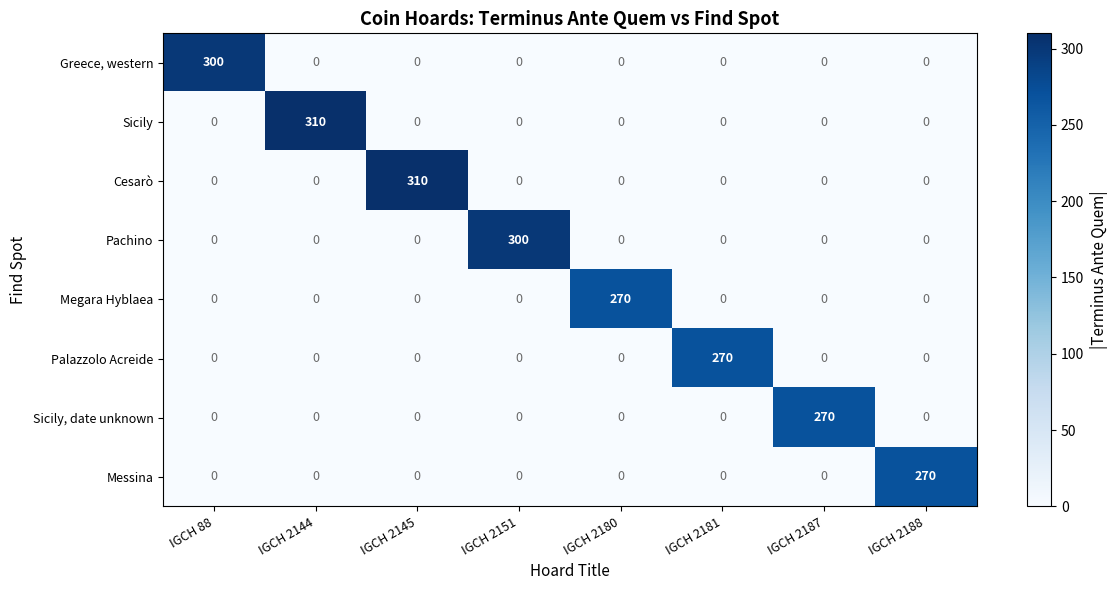

What is the spread (max minus min) of values at IGCH 2144?

310